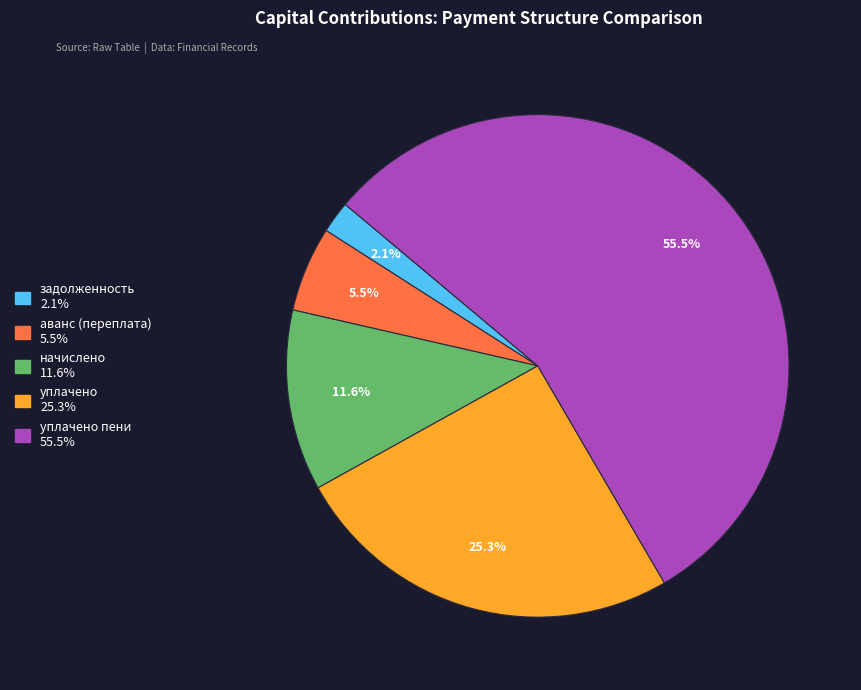

Is there a majority slice in this chart?

Yes